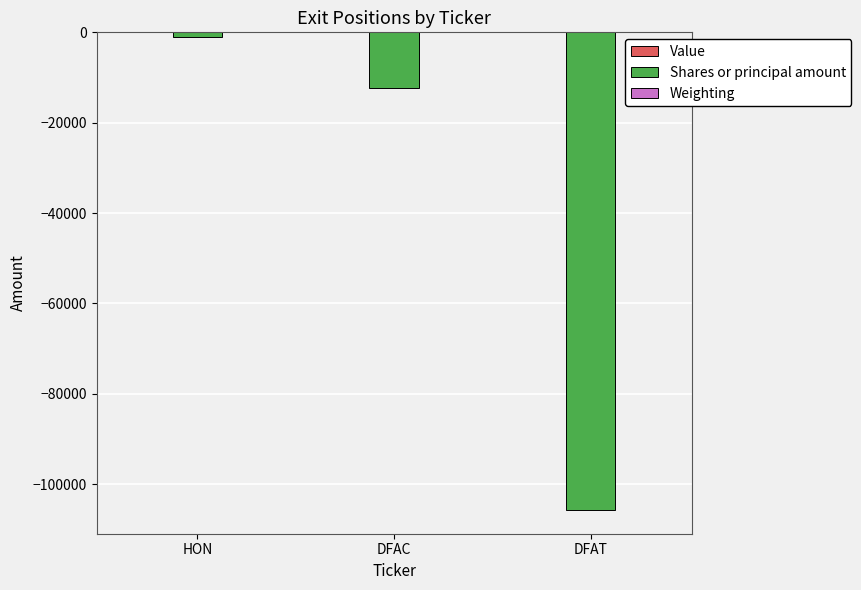

Which series has the largest range (max minus min)?

Shares or principal amount